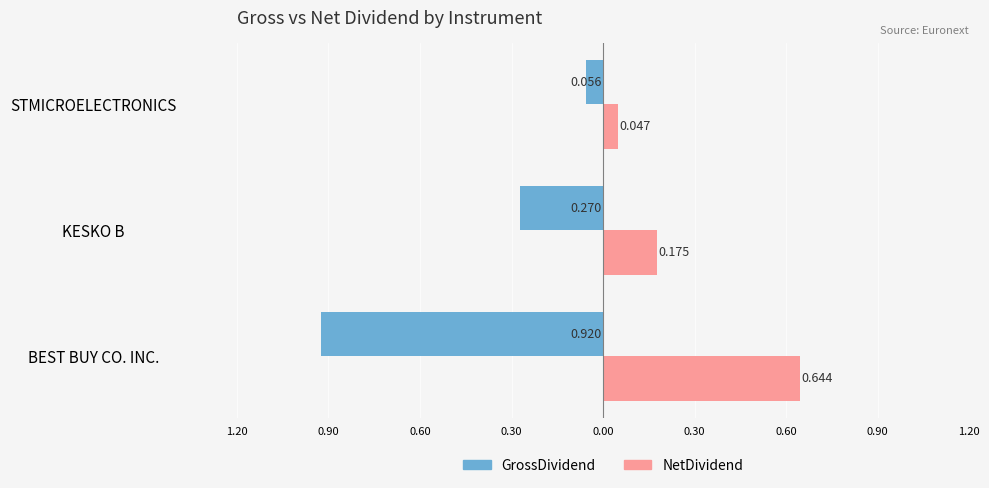

What are all the series names shown in the legend?

GrossDividend, NetDividend